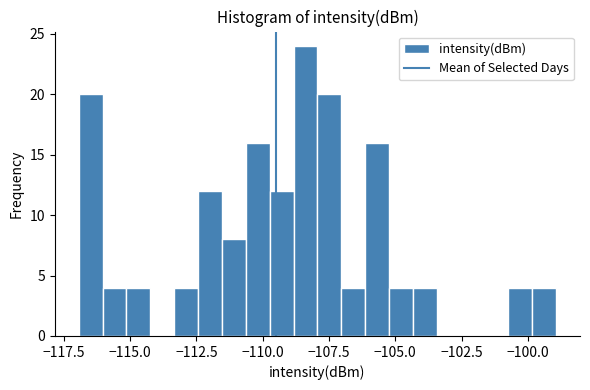

Around what value on the x-axis is the tallest bar? Give the approximate position of its centre, as read against the axis.

-108.5